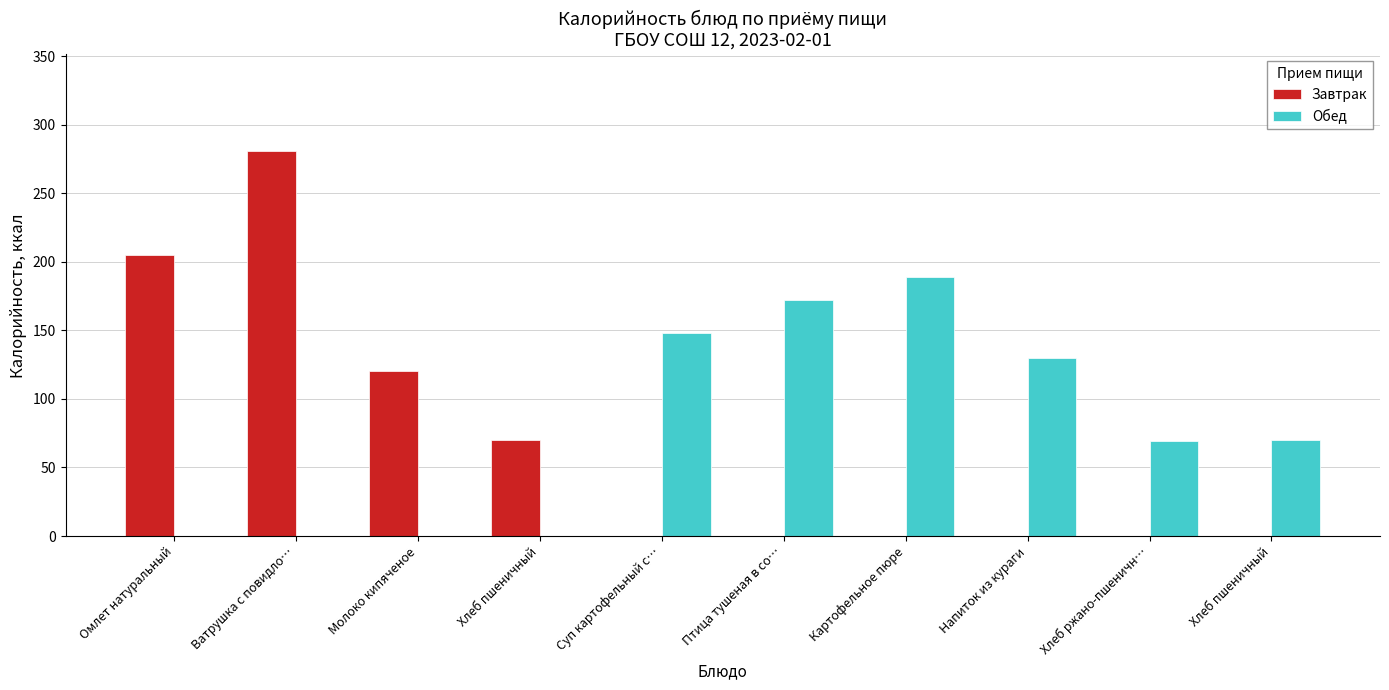

Which series has the largest total across all categories?

Обед